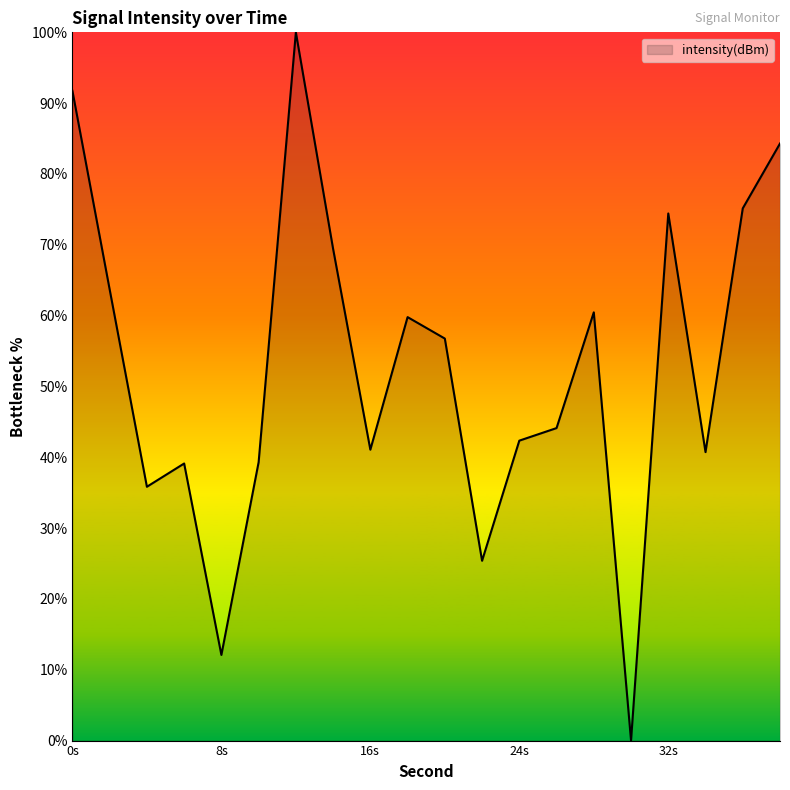

What is the difference between the maximum and minimum values?

100.0